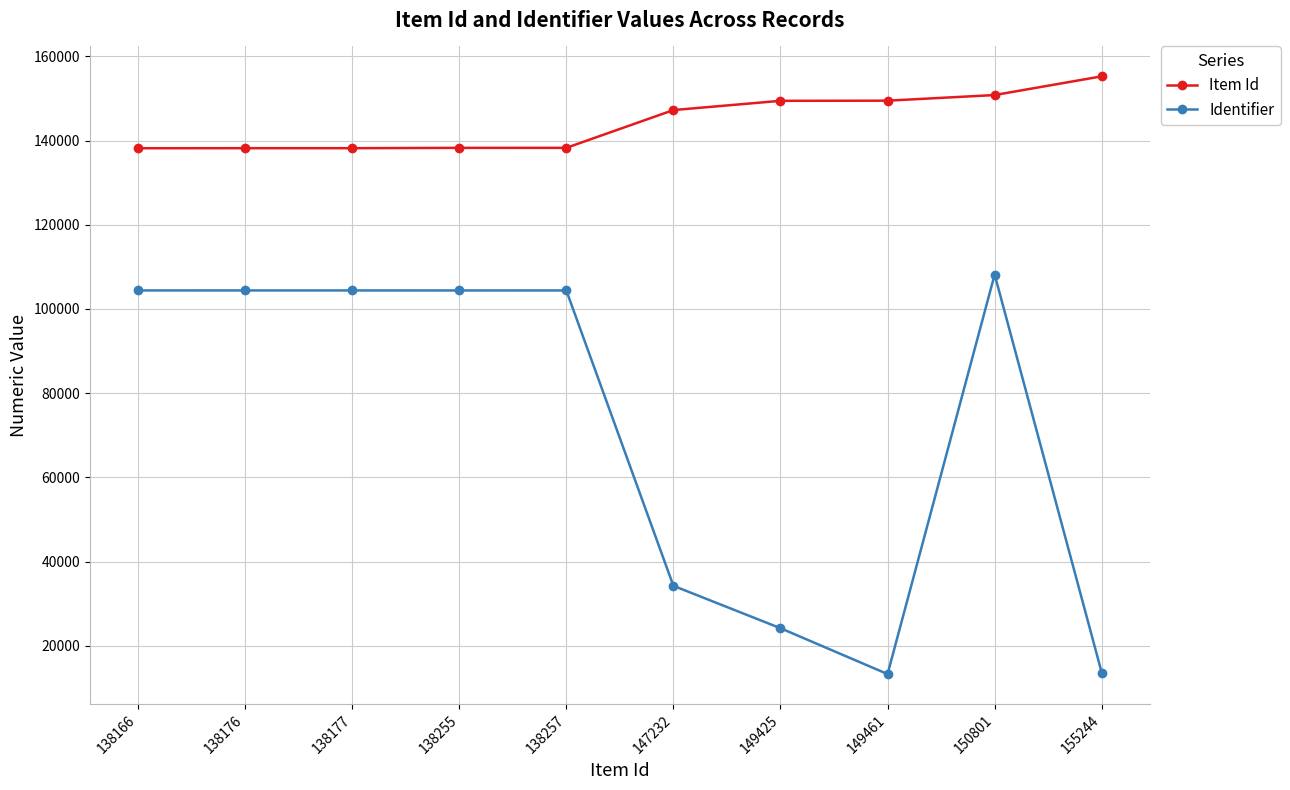

Which series has the largest total across all categories?

Item Id